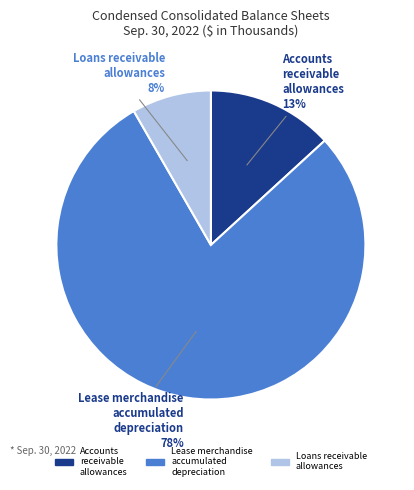

Combined, do Lease merchandise accumulated depreciation and Accounts receivable allowances account for over 50%?

Yes